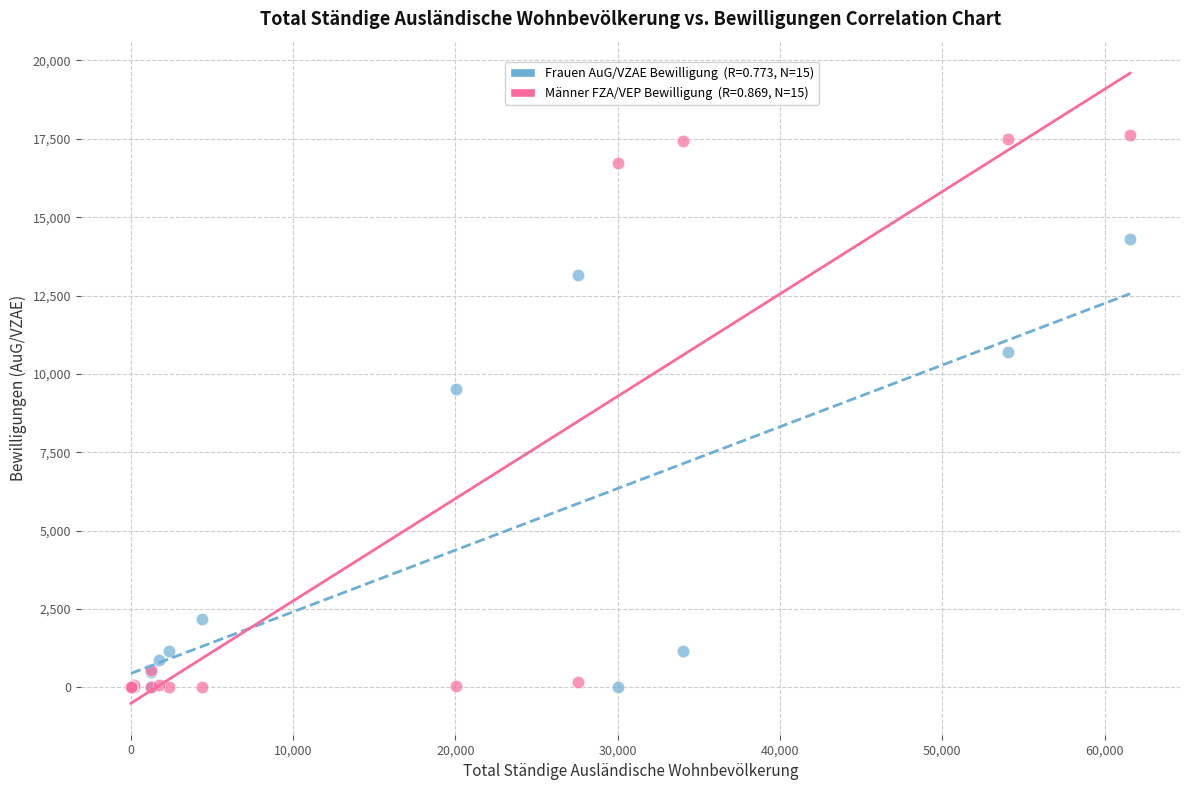

Across all series, what Y value is closest to 8805?

9535